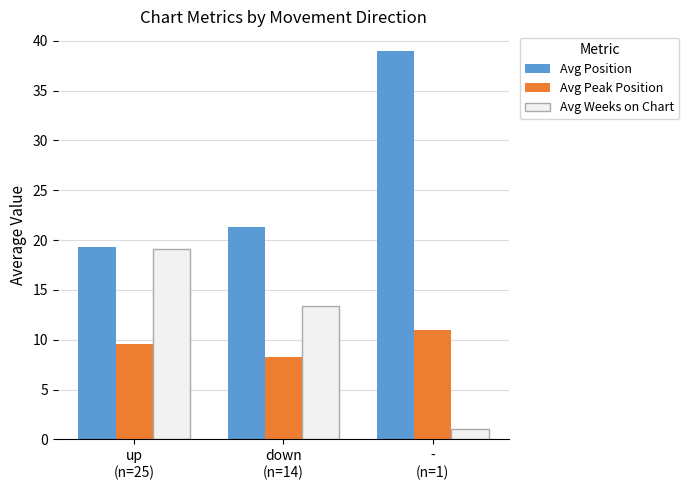

What is the value of the Avg Peak Position bar at the 2nd from the left?

8.3